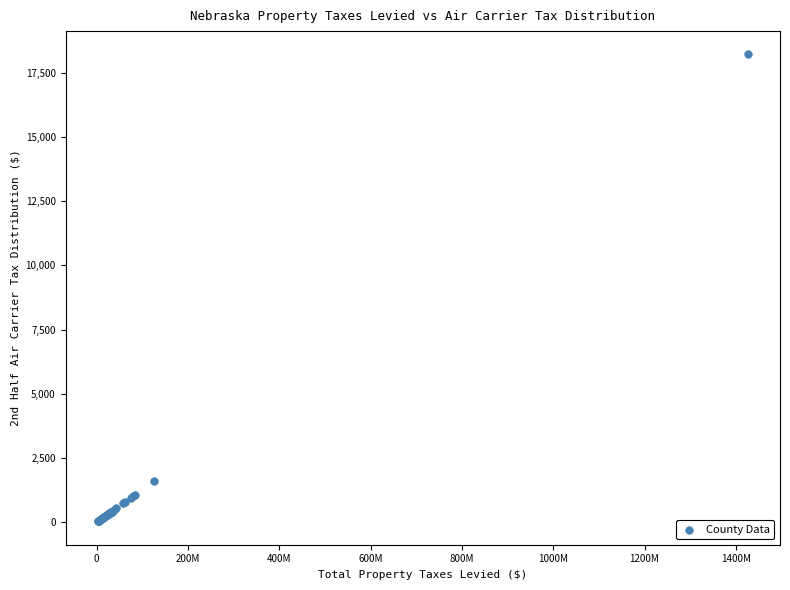

What Y value in the scatter plot is closest to 9121?

1615.3